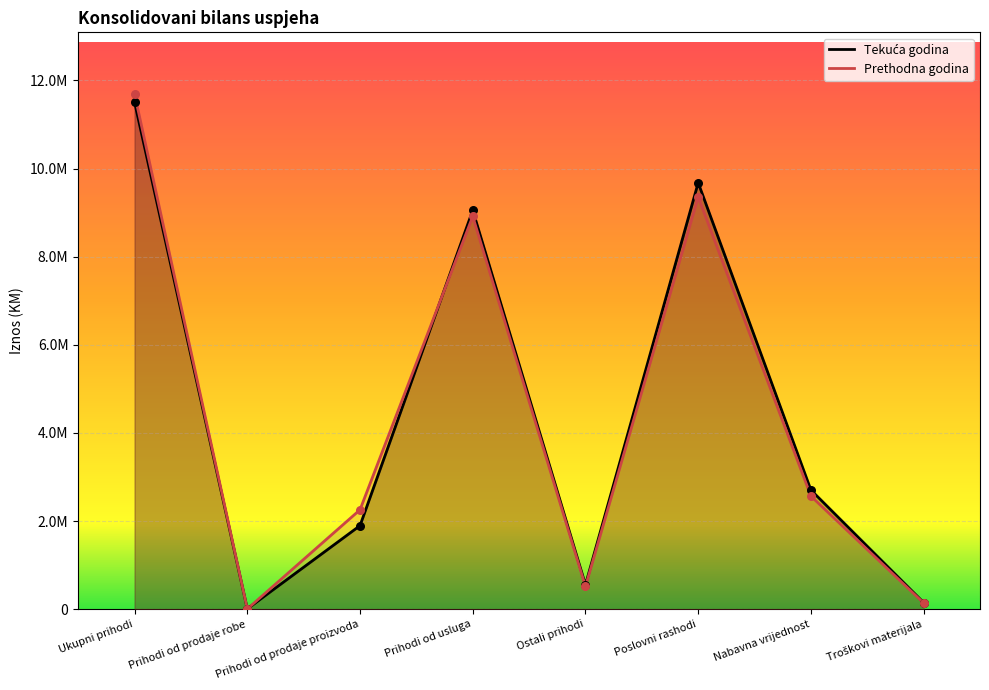

Which series reaches the maximum Y coordinate?

Prethodna godina